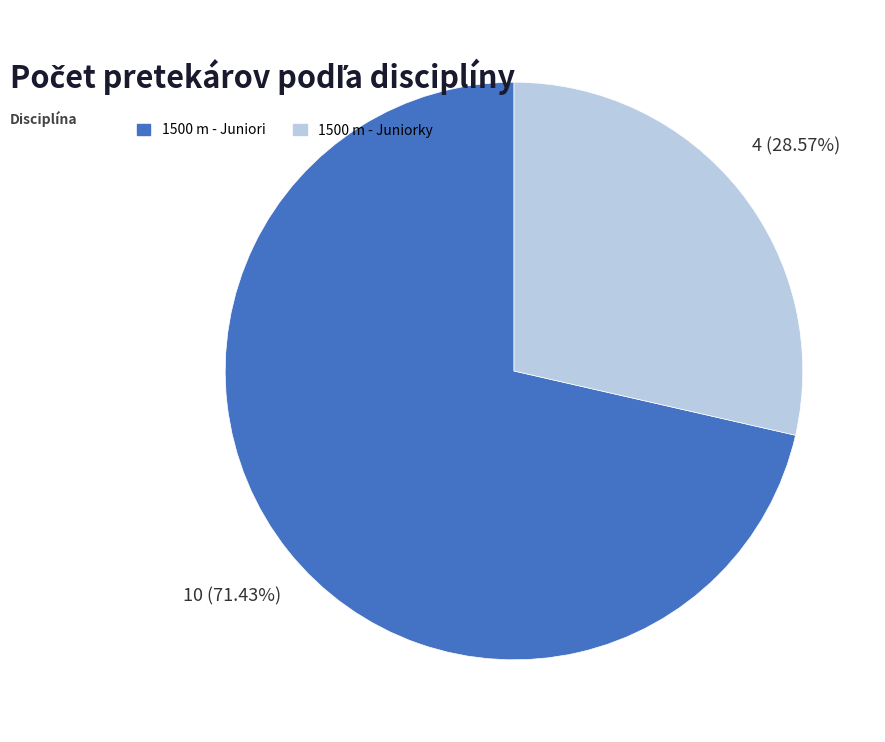

The 1500 m - Juniori slice represents 84% of the pie. True or false?

False